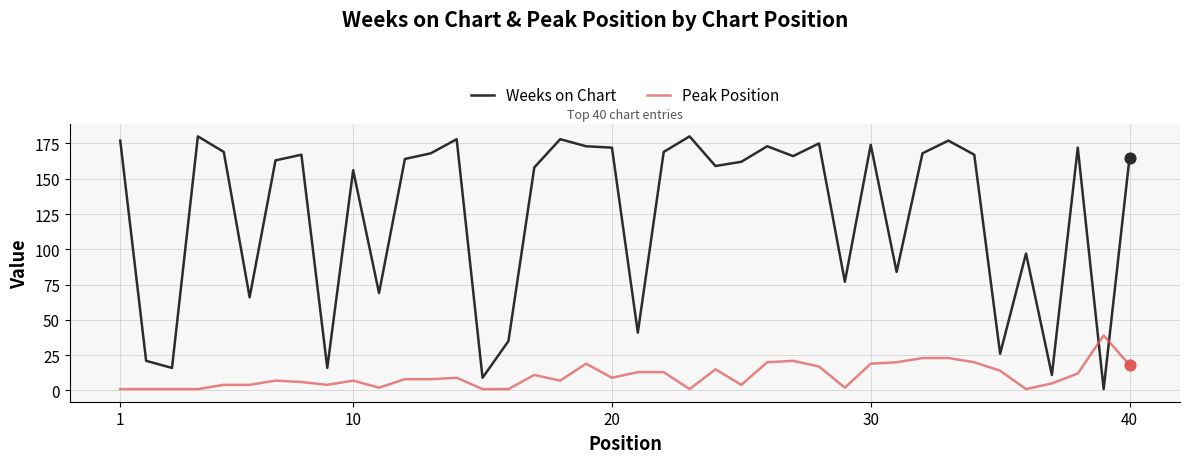

Which series has the largest total across all categories?

Weeks on Chart